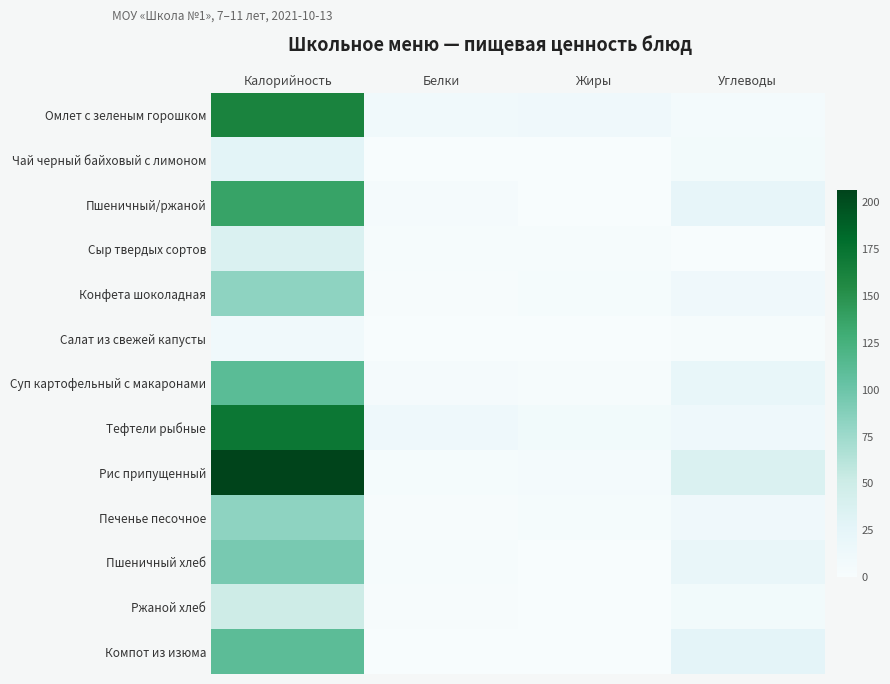

At which category is the sum across all series the highest?

Калорийность